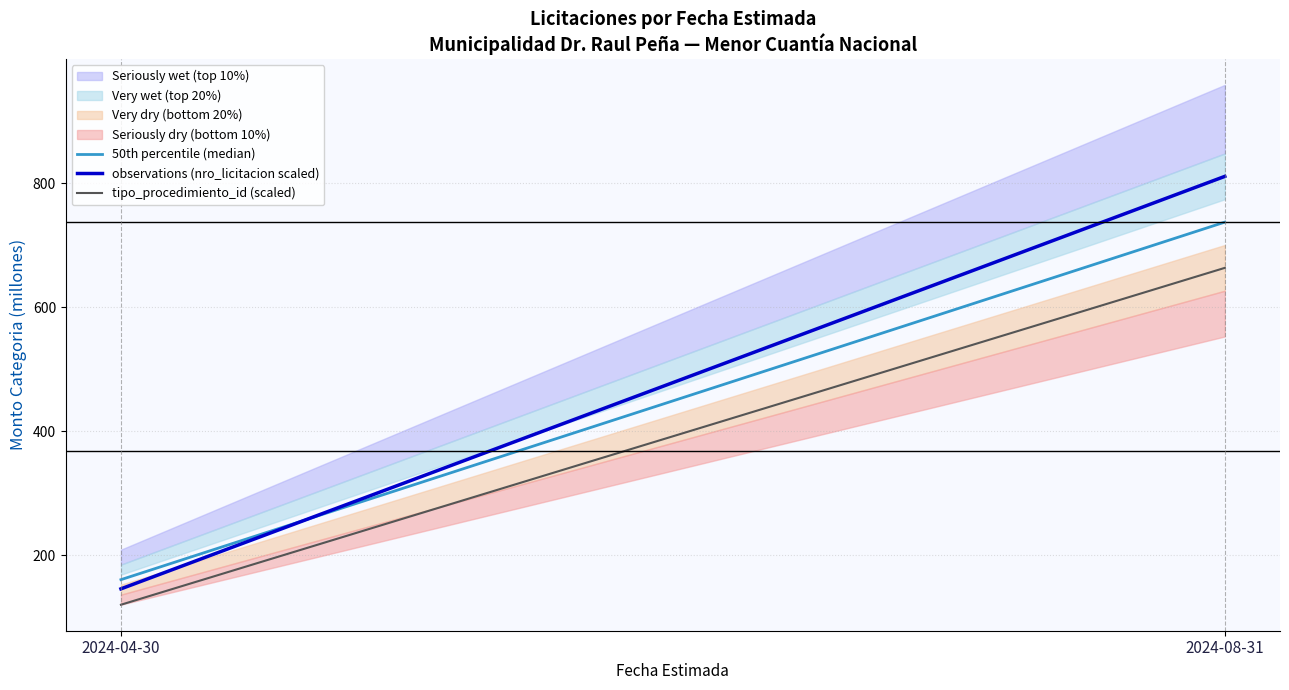

Reading right to left, extract all data points from this chart.

50th percentile (median): 737.0	161.0
observations (nro_licitacion scaled): 810.7	146.2
tipo_procedimiento_id (scaled): 663.3	120.6